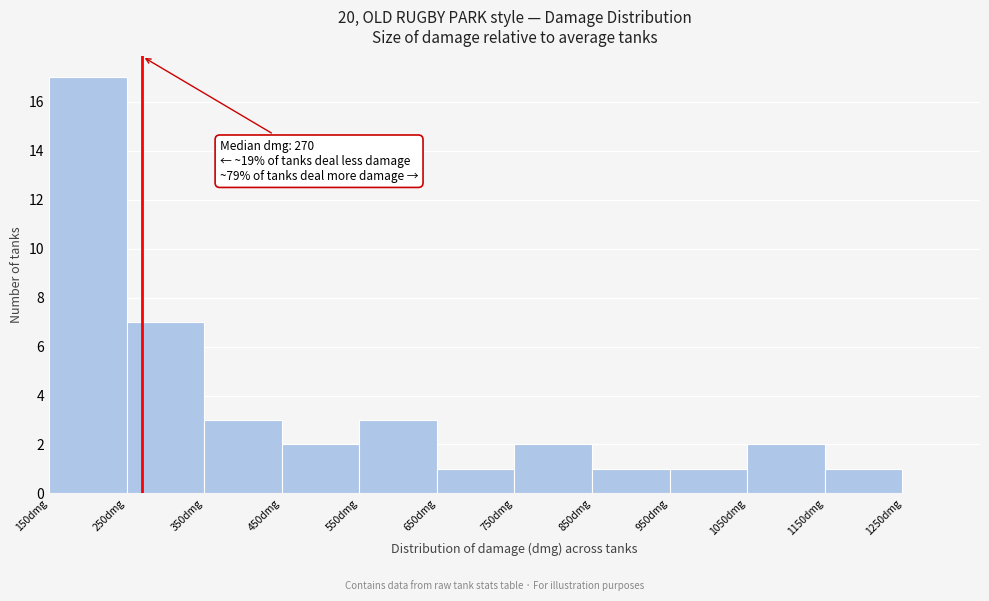

Over which range of the x-axis is the bar tallest?

150 to 250